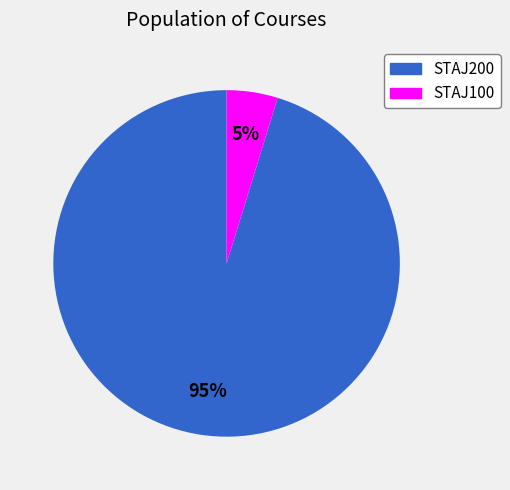

To the nearest percent, what portion does STAJ100 represent?

5%